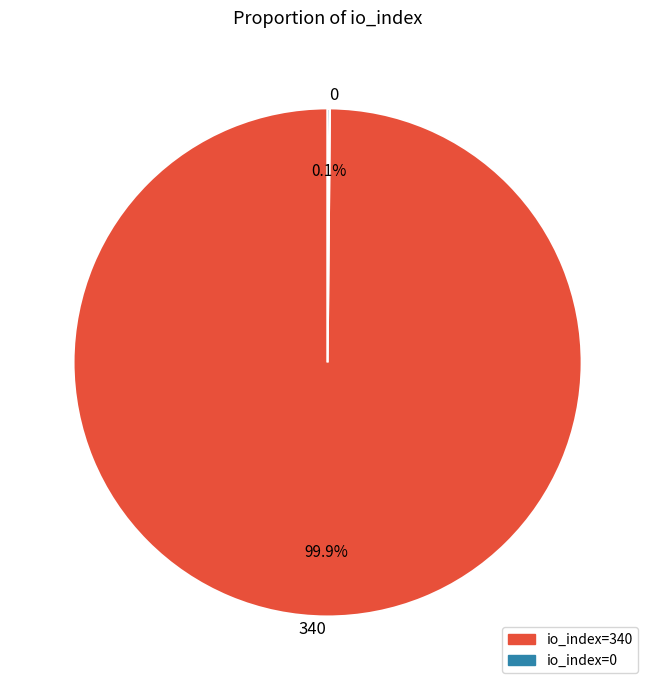

Does any single category account for the majority?

Yes